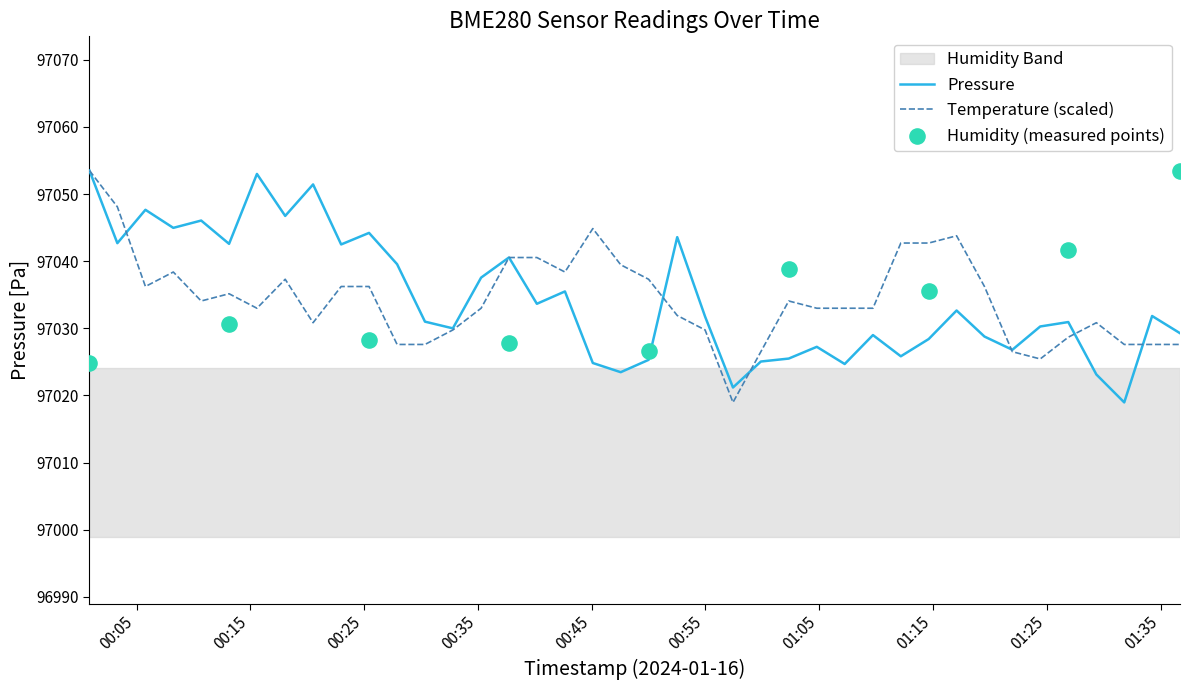

At how many categories does at least one series exceed 97022?

39